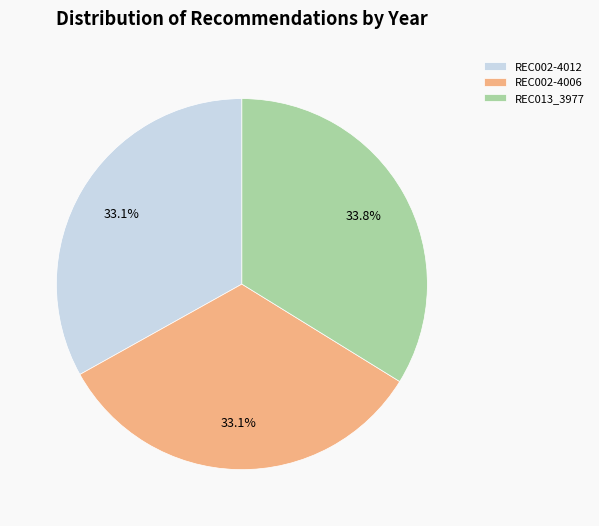

To the nearest percent, what percentage of the pie is REC002-4012?

33%